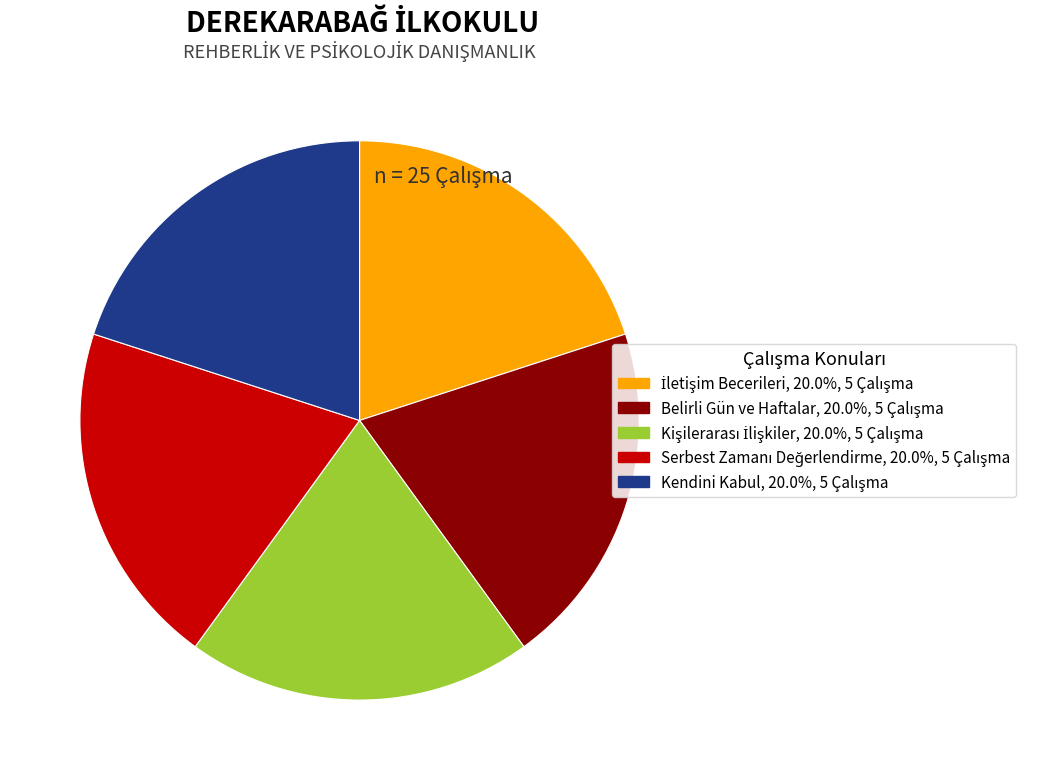

Is there any slice that represents more than half of the pie?

No